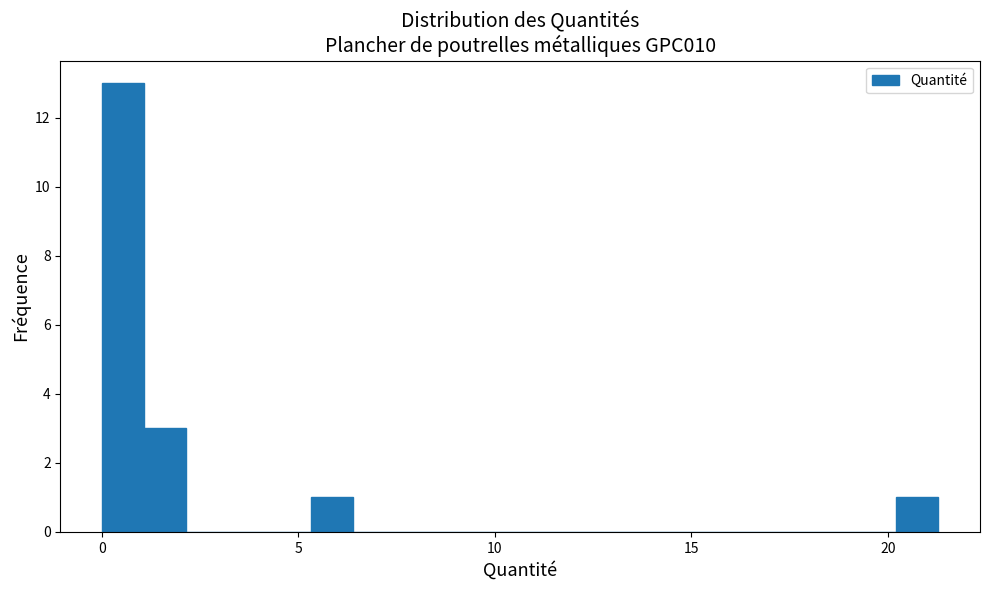

Around what value on the x-axis is the tallest bar? Give the approximate position of its centre, as read against the axis.

0.5